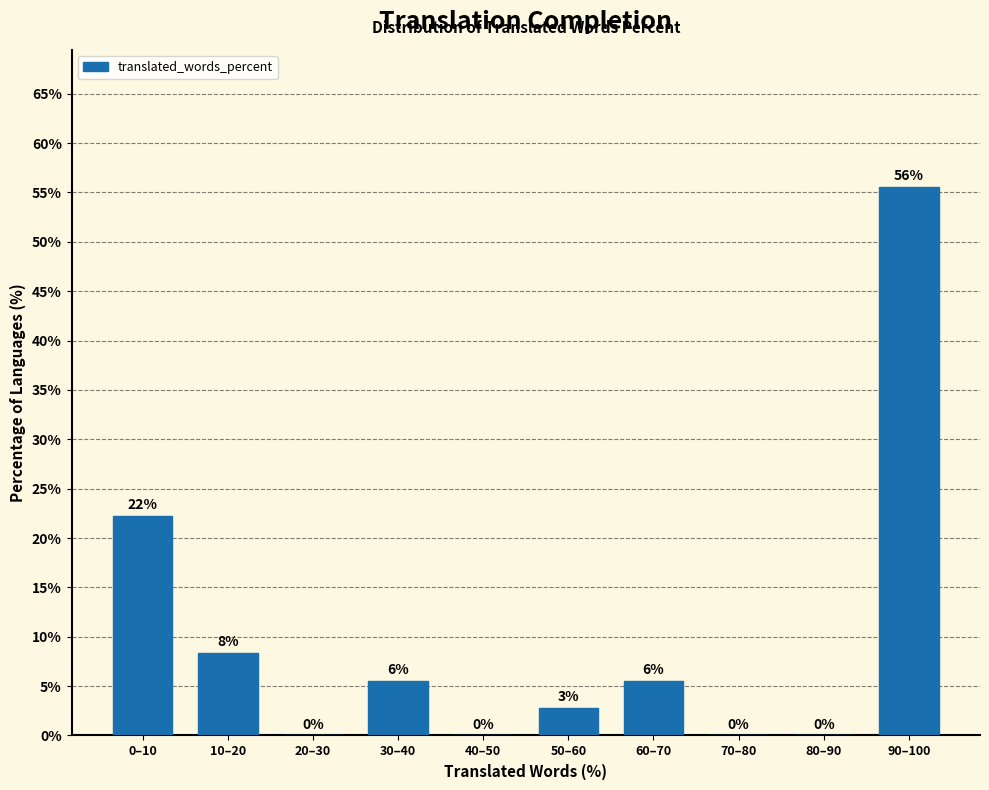

Are the bars horizontal?

No